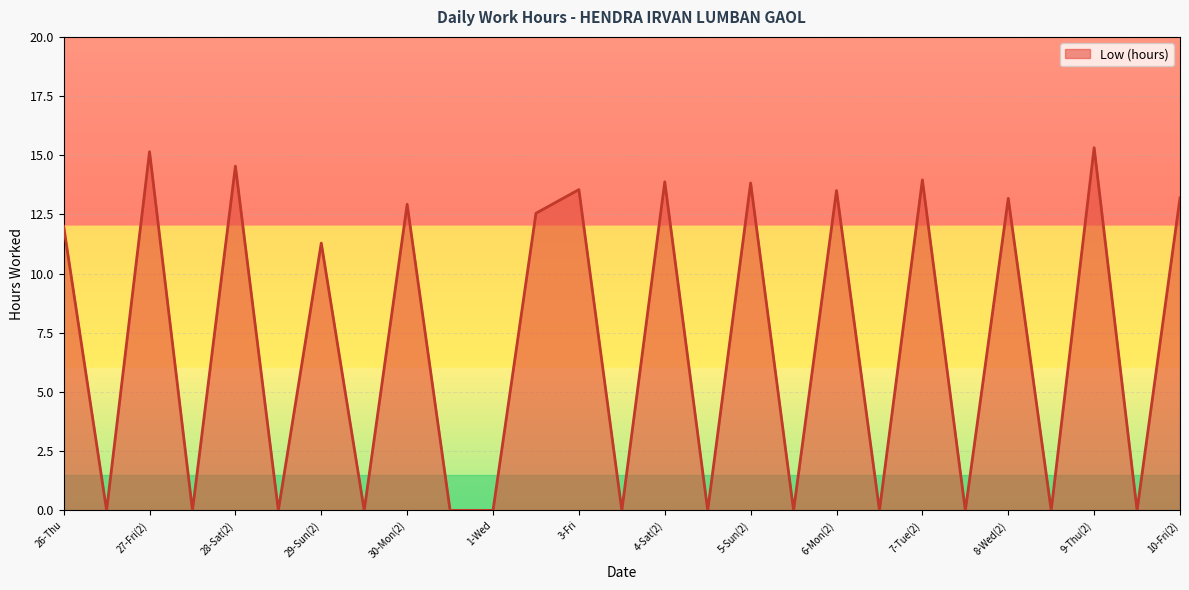

What is the maximum value shown in the chart?

15.3